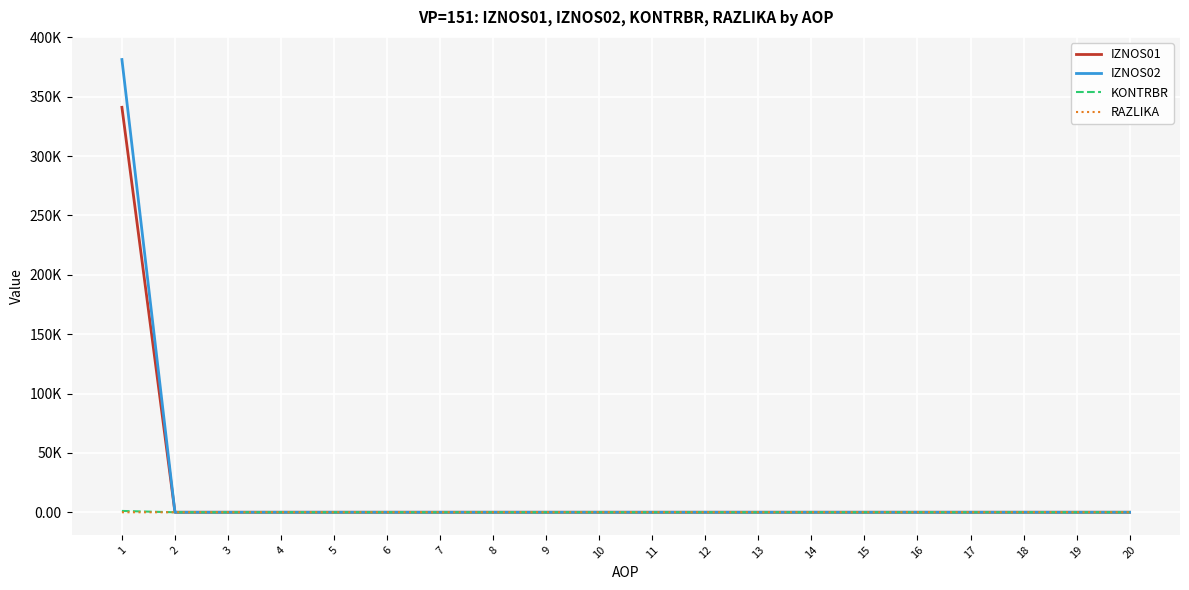

What are all the series names shown in the legend?

IZNOS01, IZNOS02, KONTRBR, RAZLIKA